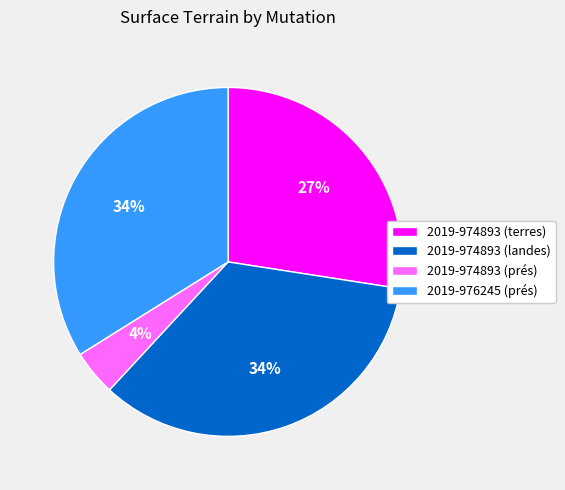

What is the ratio of the value at 2019-974893 (landes) to the value at 2019-974893 (terres)?

1.3